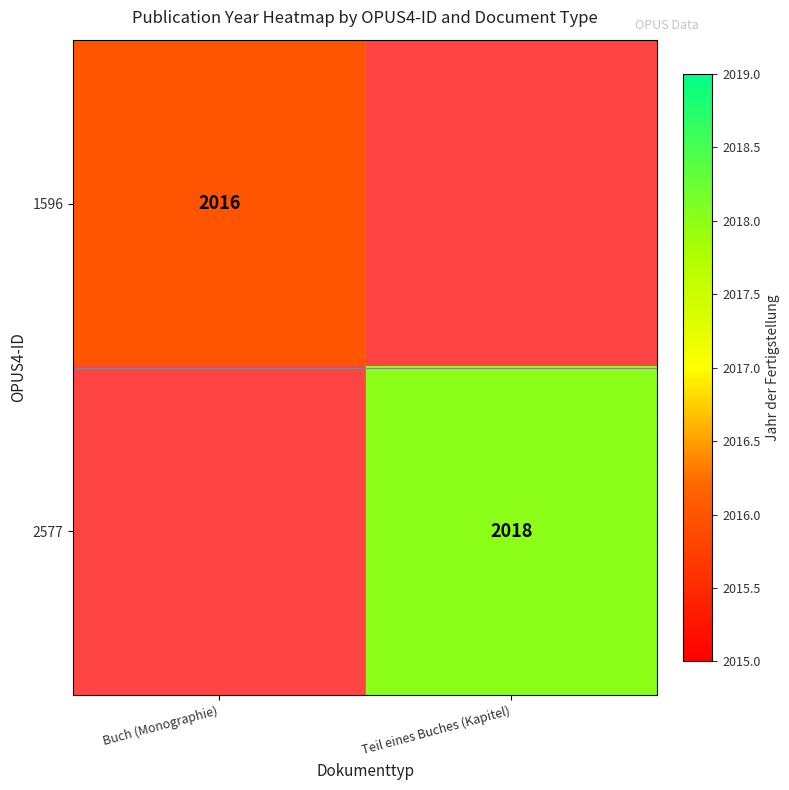

Is it true that 1596 equals 1280.2 at Buch (Monographie)?

False